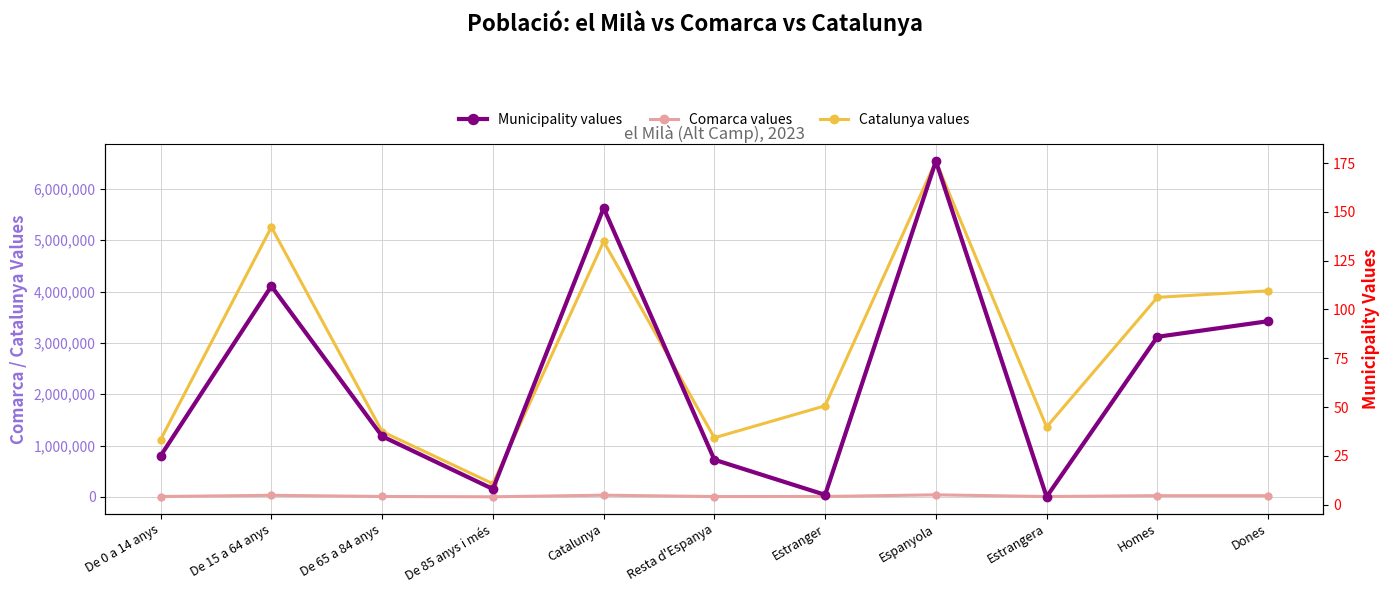

Does the chart have visible grid lines?

Yes